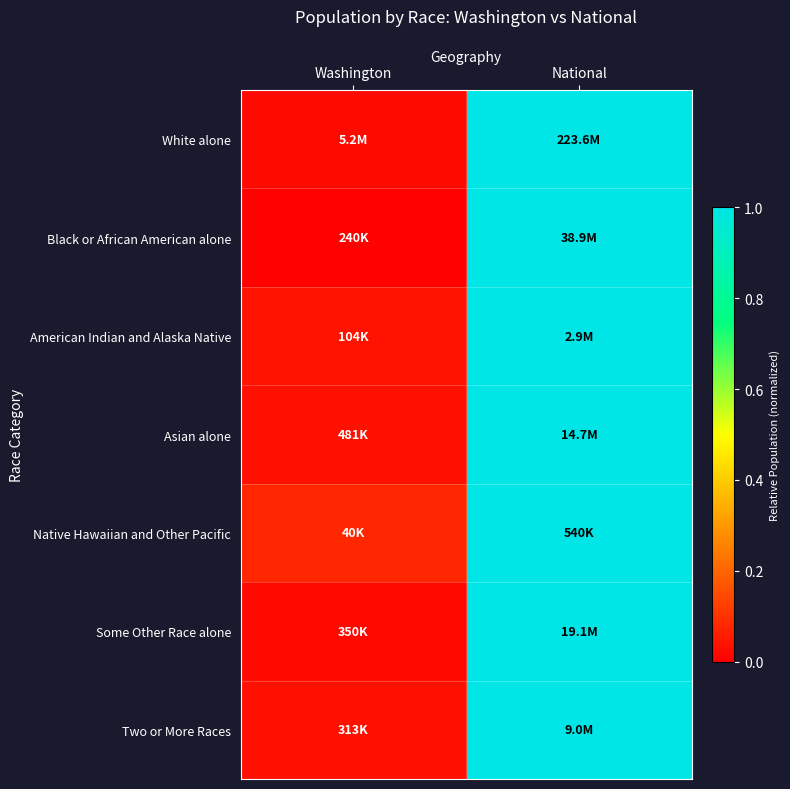

At Washington, list the series in order from largest to smallest.

Native Hawaiian and Other Pacific, American Indian and Alaska Native, Two or More Races, Asian alone, White alone, Some Other Race alone, Black or African American alone